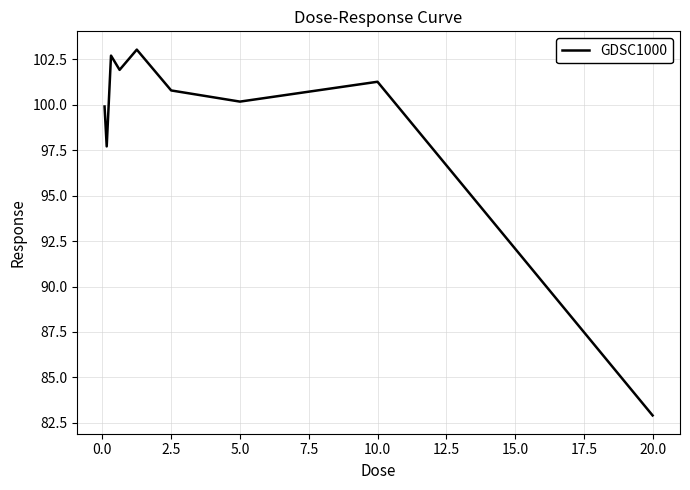

What is the smallest value displayed?

82.9